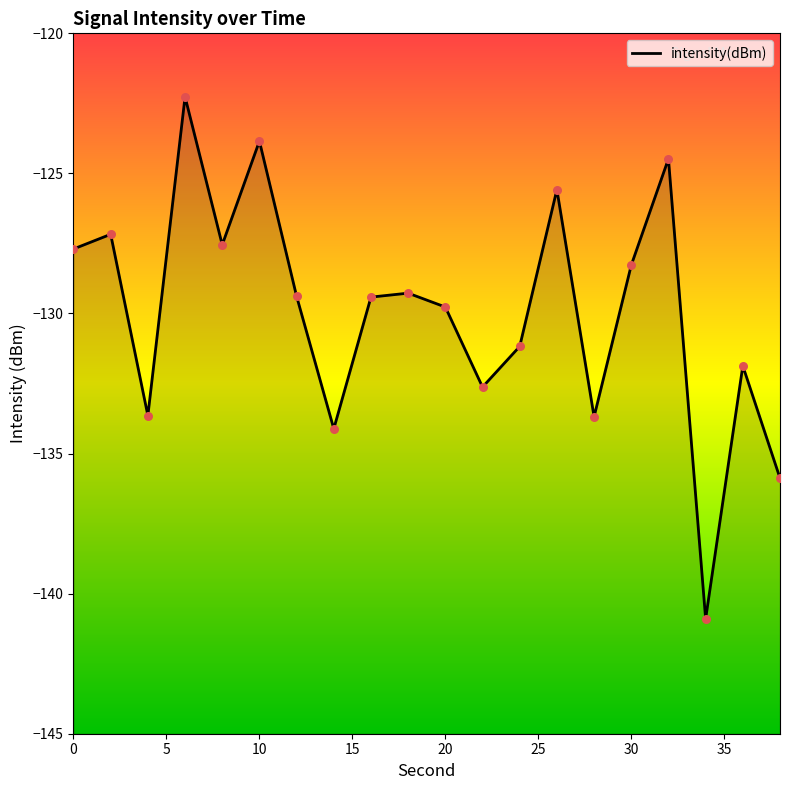

What is the change in value from 4 to 20?

+3.9